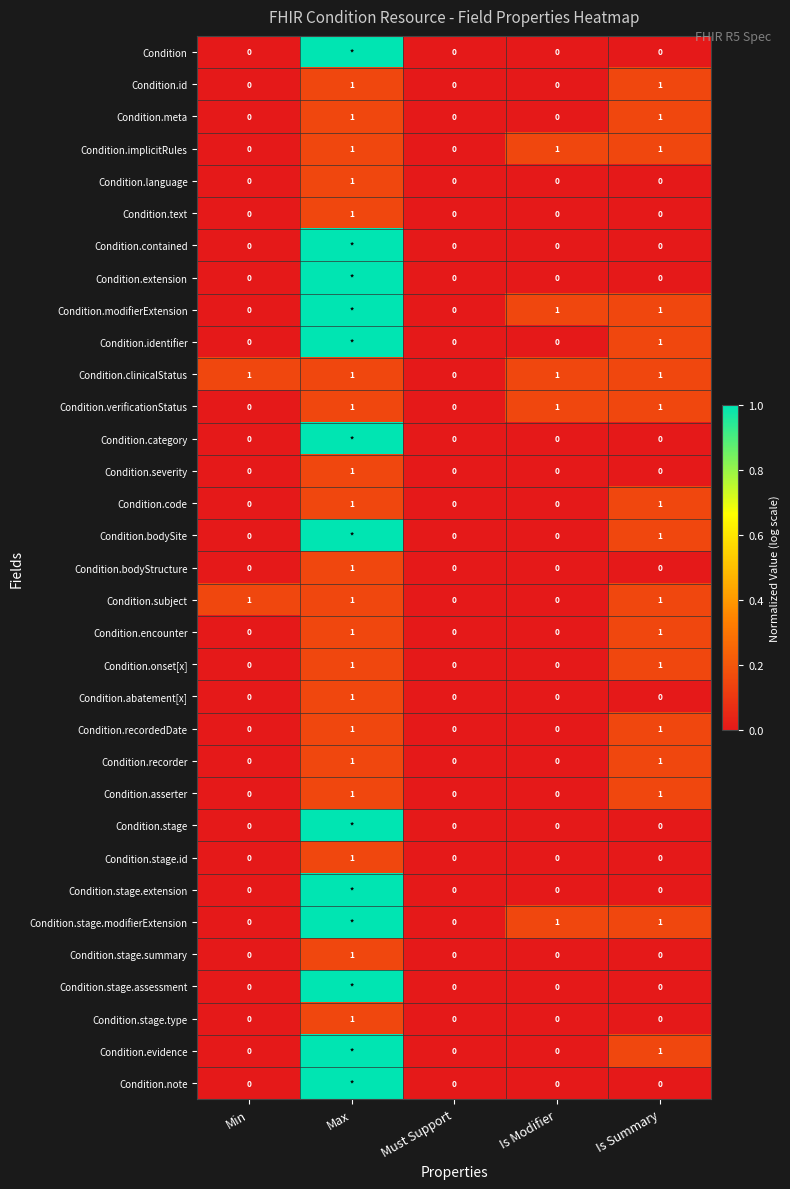

Is the value of Condition.identifier at Is Summary greater than the value of Condition.stage.modifierExtension at Must Support?

Yes